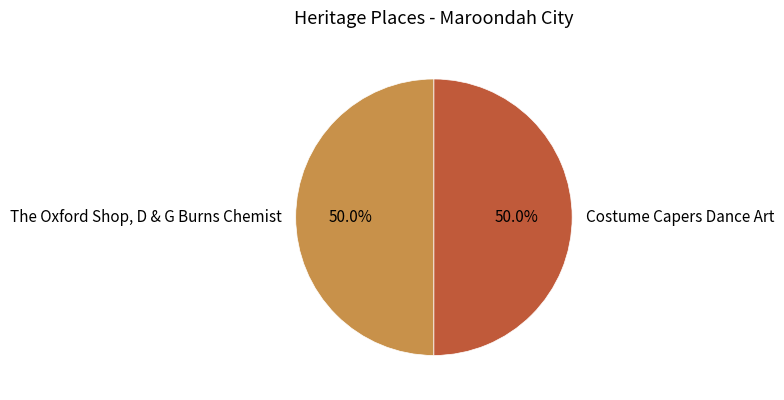

Approximately how many times larger is the value at Costume Capers Dance Art compared to The Oxford Shop, D & G Burns Chemist?

1.0